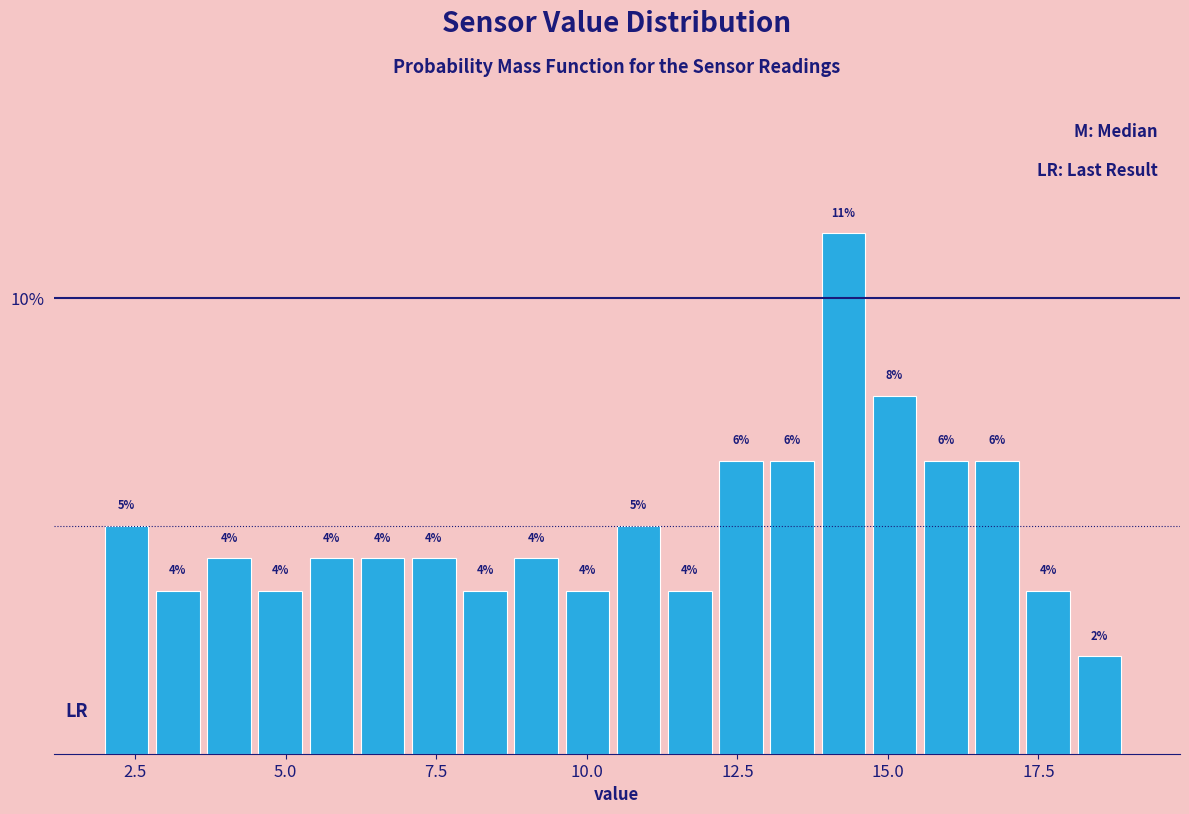

Around what value on the x-axis is the tallest bar? Give the approximate position of its centre, as read against the axis.

14.5